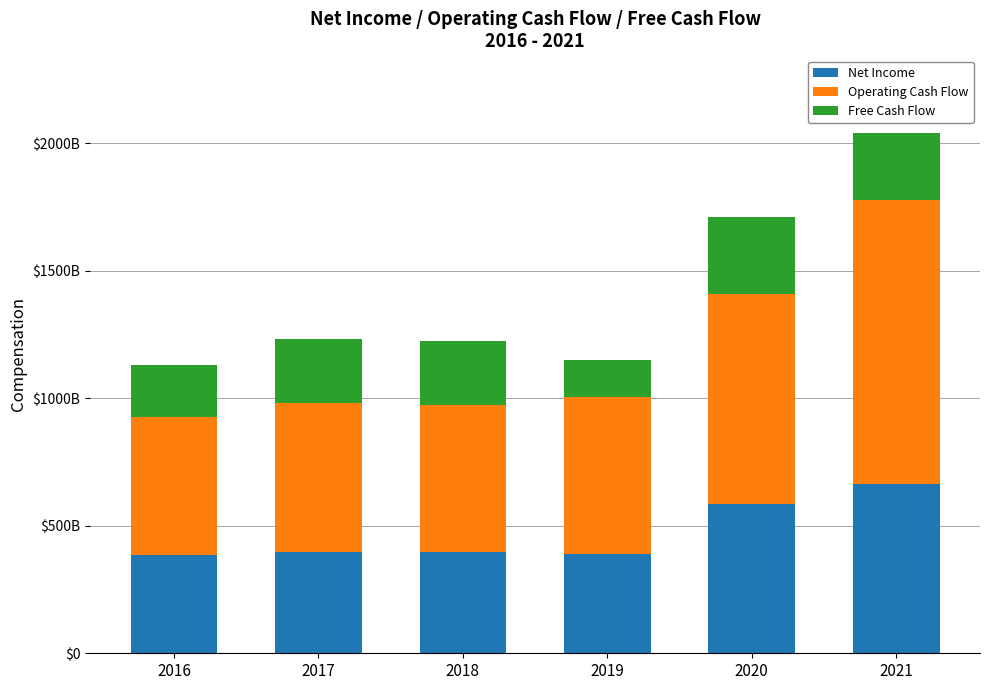

What are all the series names shown in the legend?

Net Income, Operating Cash Flow, Free Cash Flow